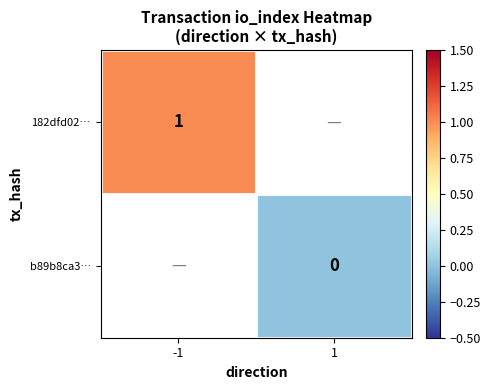

Rank the series by their average value, from highest to lowest.

182dfd02…, b89b8ca3…